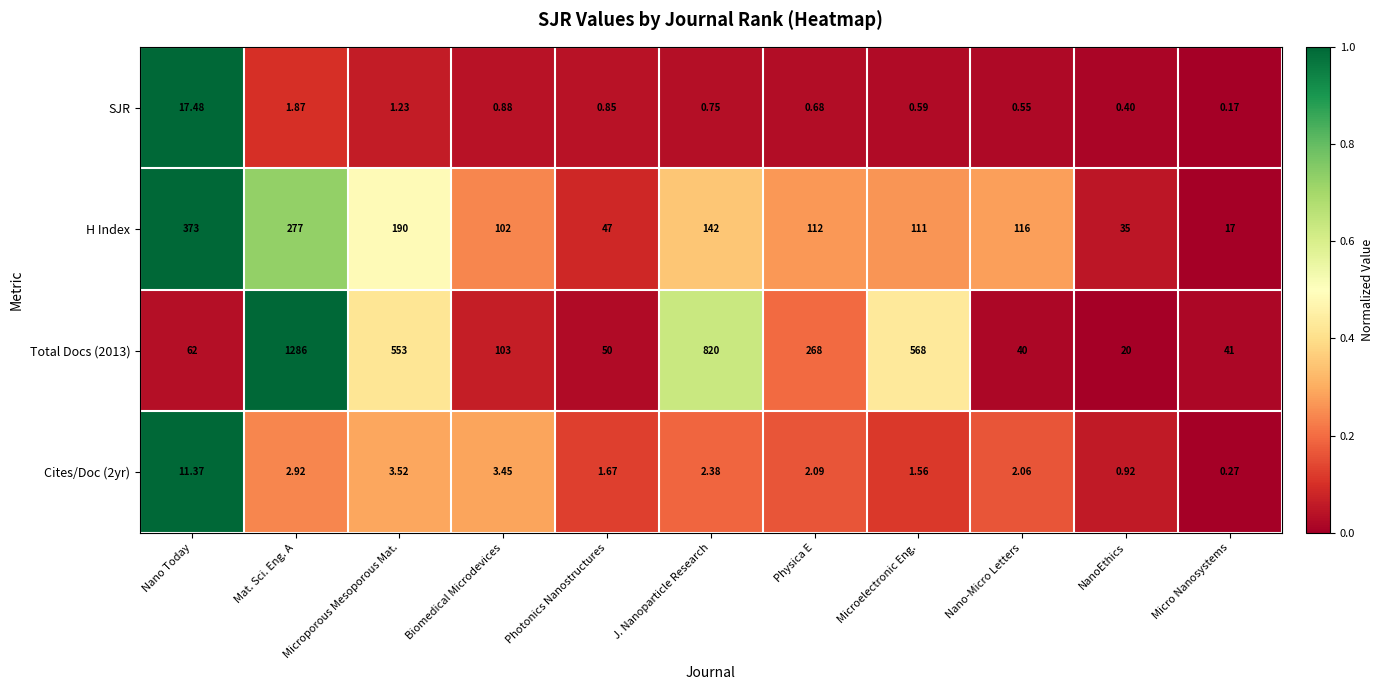

Is the value of H Index at NanoEthics greater than the value of Total Docs (2013) at Micro Nanosystems?

No